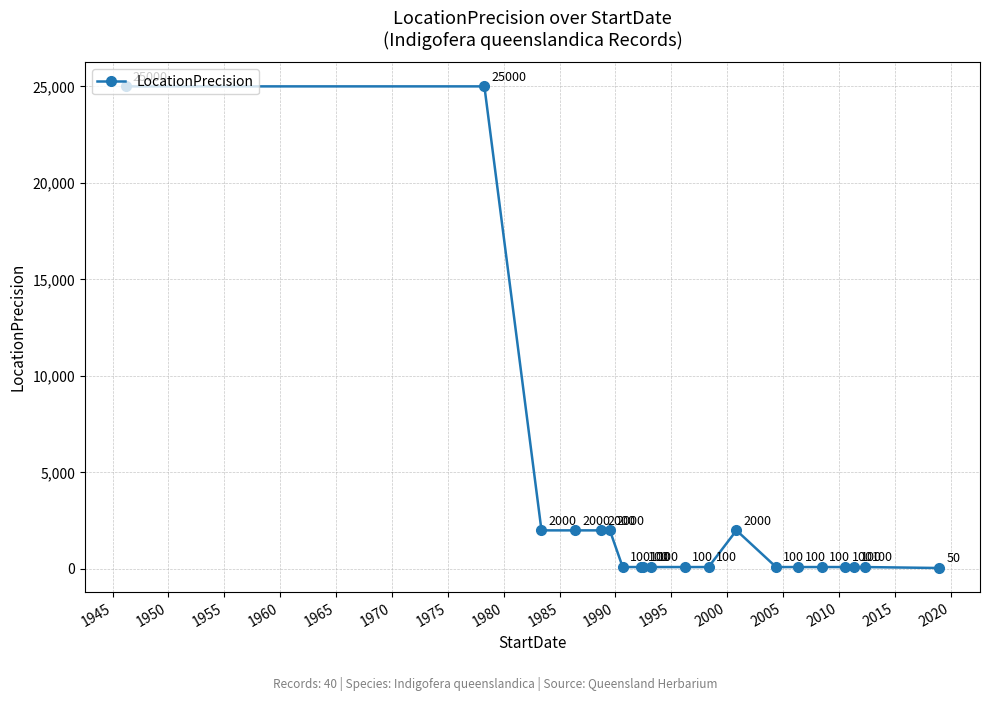

What is the value of the 10th point from the left?

100